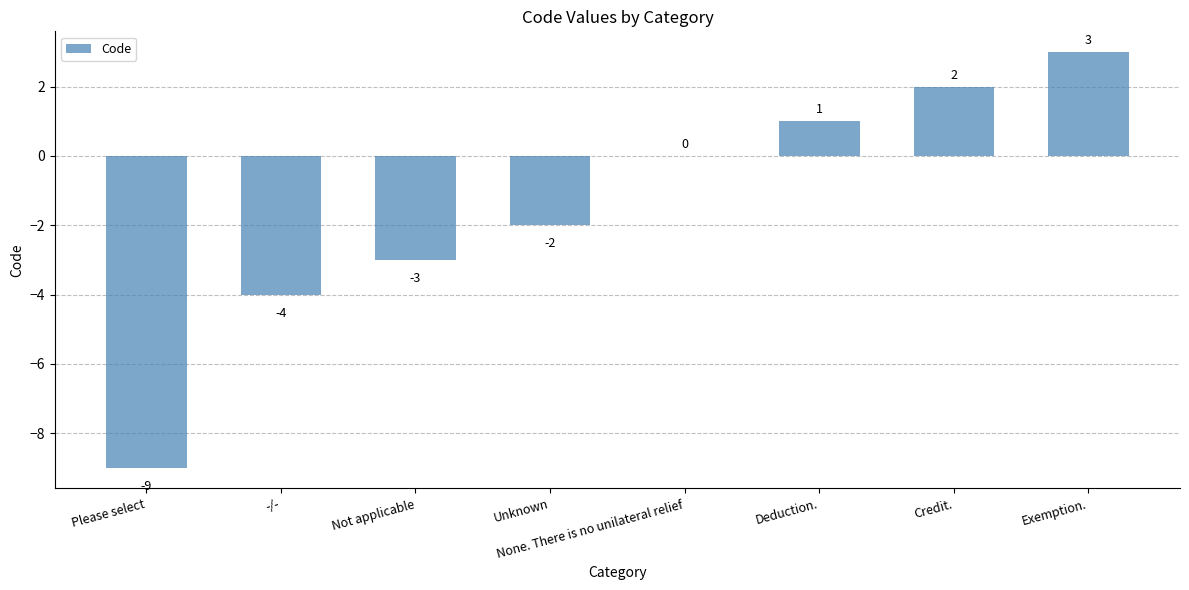

Which label corresponds to the largest value in the chart?

Exemption.